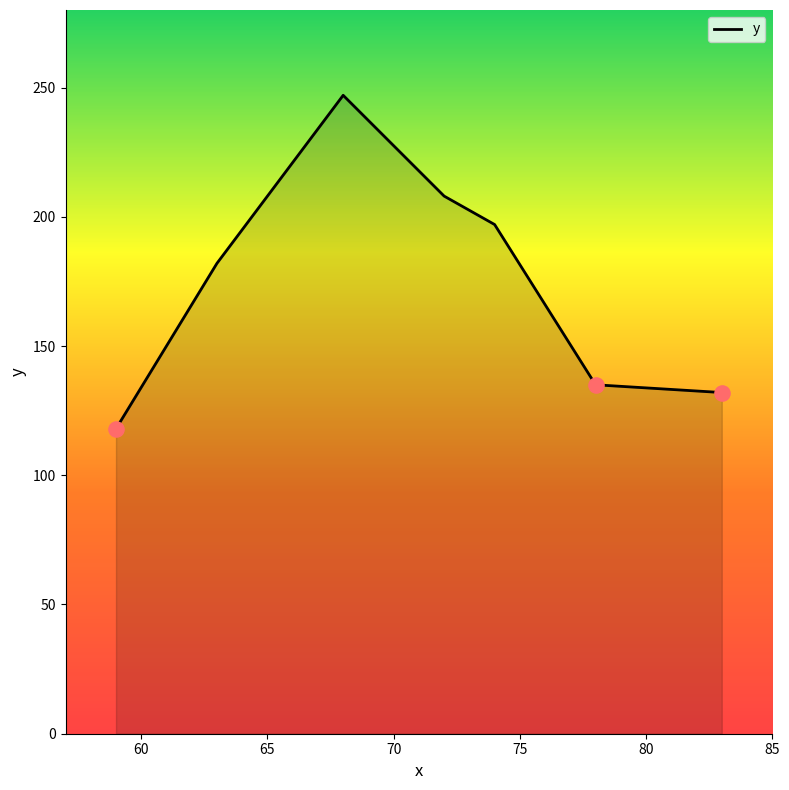

True or false: the data has more than 0 interior local peaks.

True